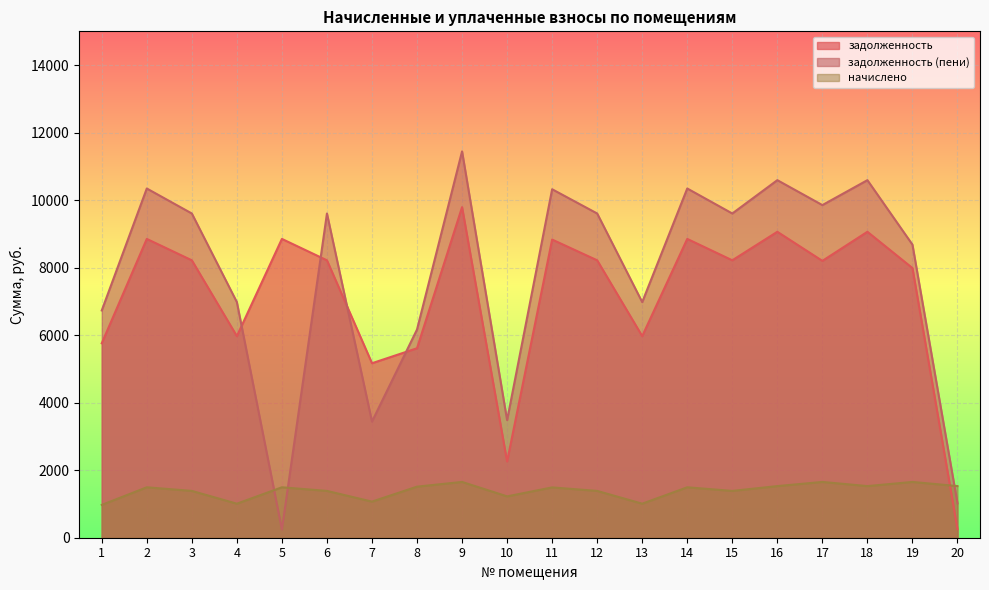

Where does the задолженность (пени) series first go above 9604?

2